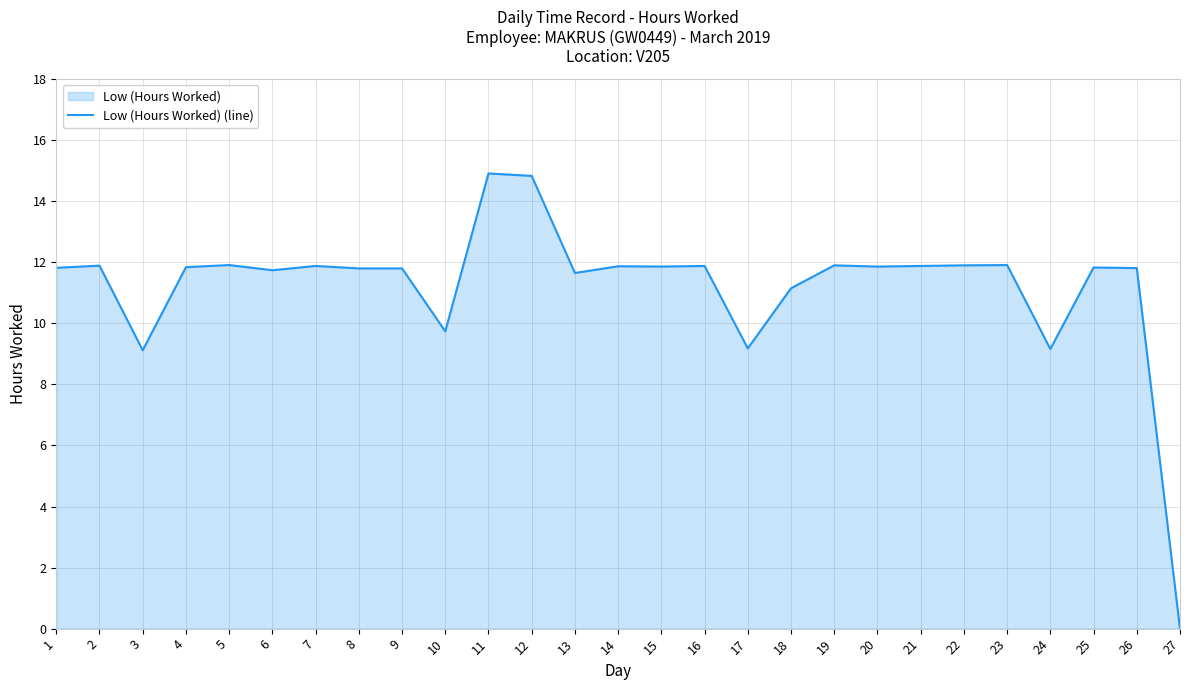

Where is the first local maximum?

2